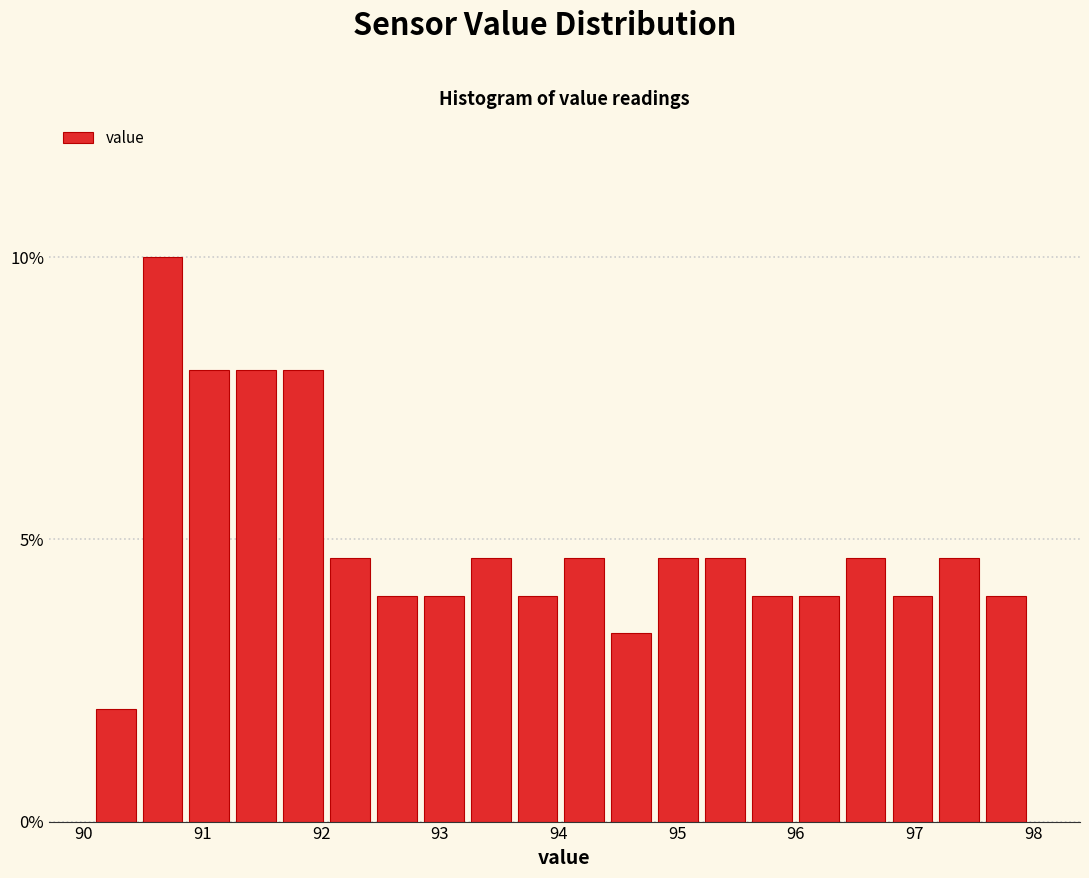

Read against the x-axis, roughly where is the centre of the tallest bar?

90.7